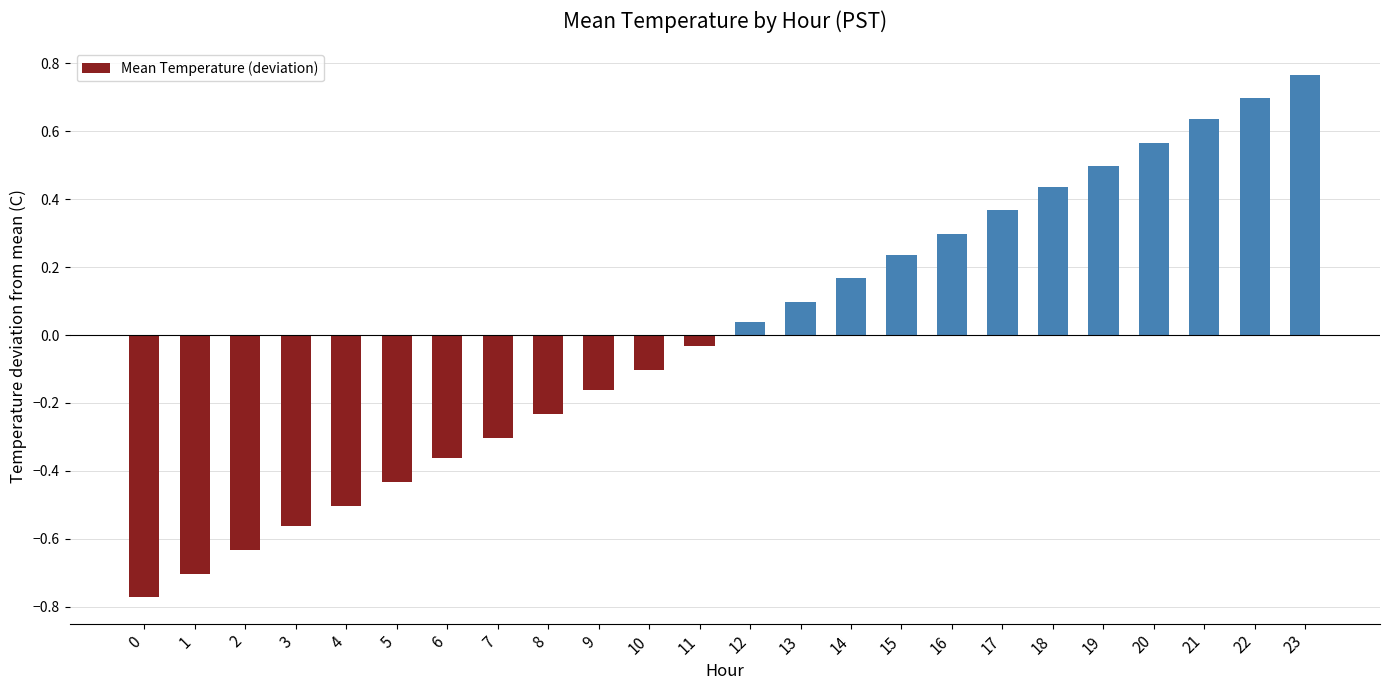

How many values are below 0?

12